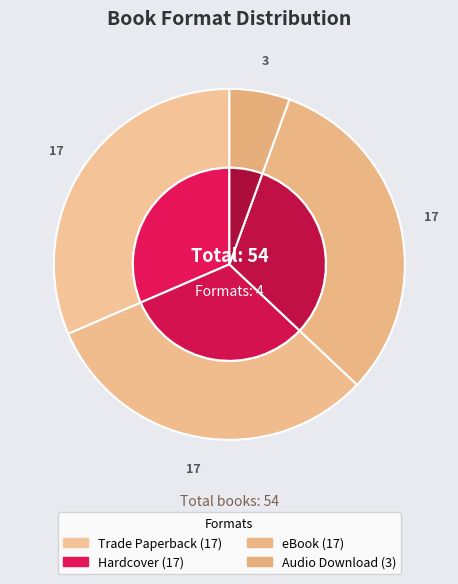

Which slice is the largest?

Trade Paperback